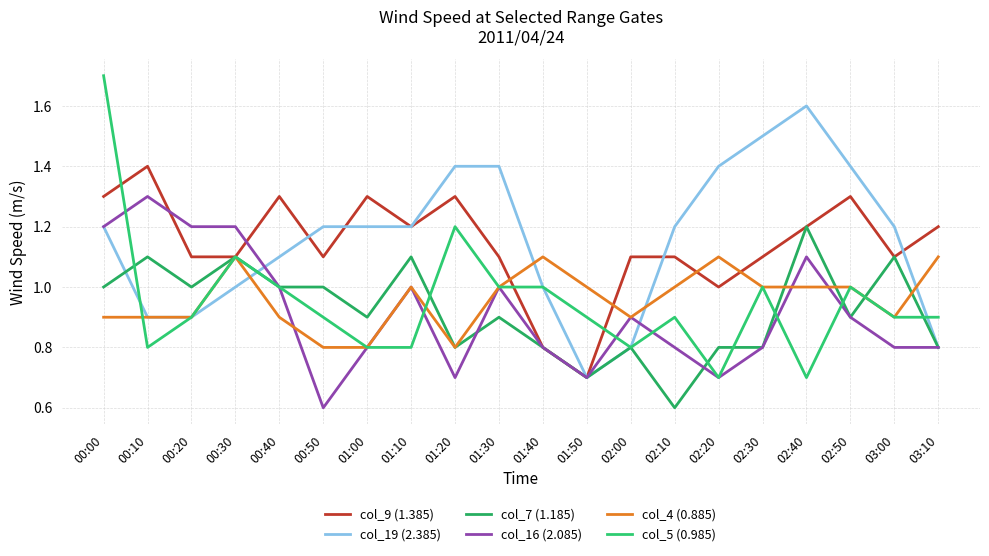

Is this an area chart (filled region under the line)?

No